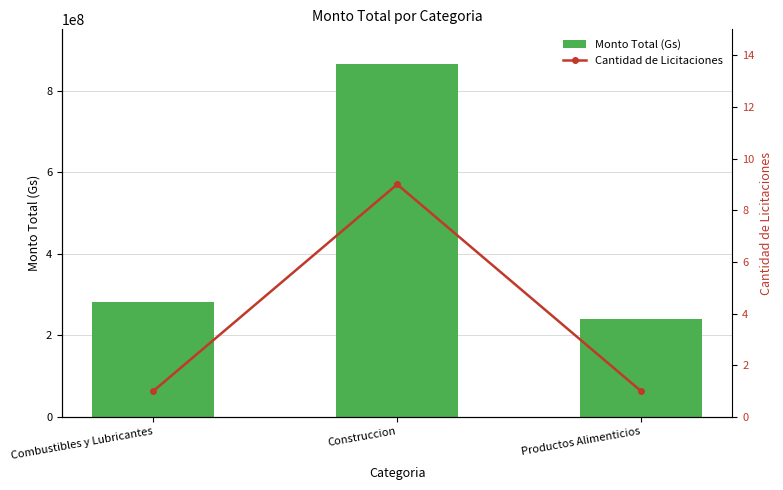

What are all the series names shown in the legend?

Monto Total (Gs), Cantidad de Licitaciones